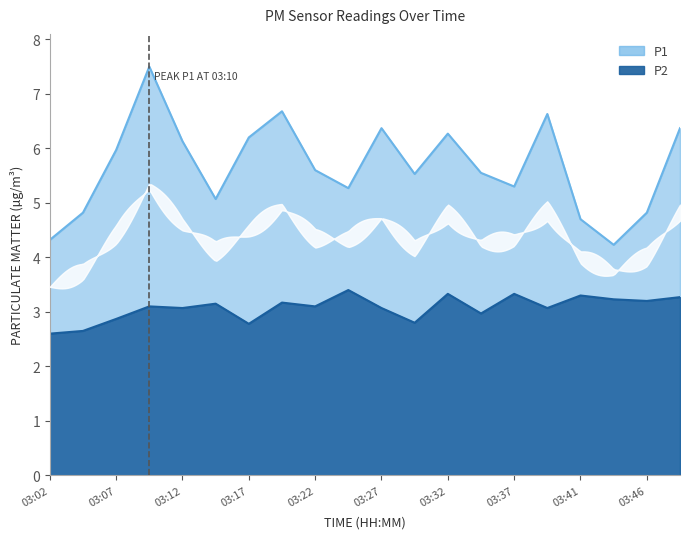

True or false: P2 and P1 intersect in this chart.

False